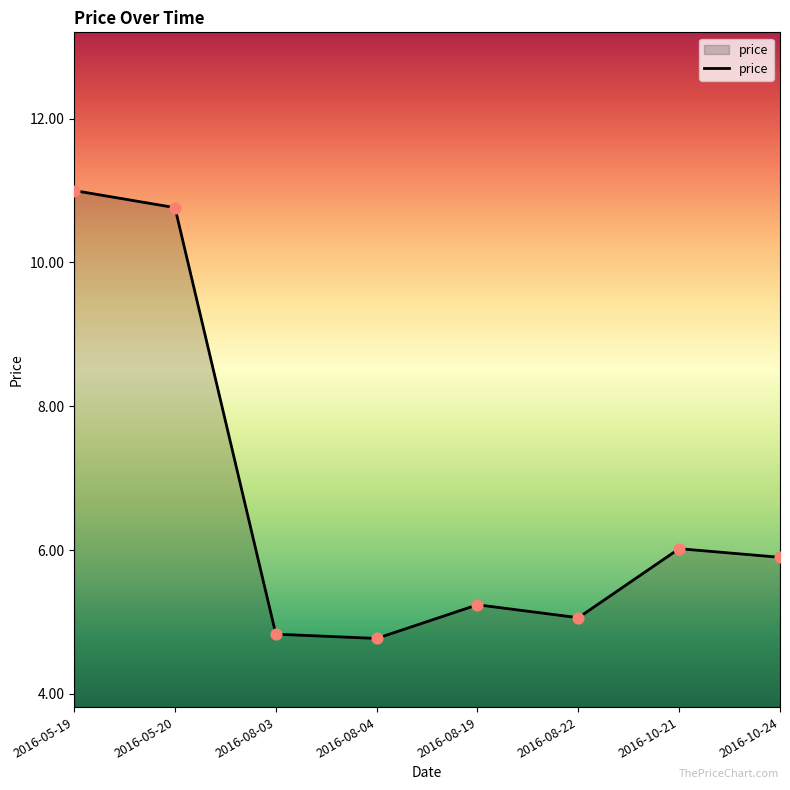

What is the ratio of the value at 2016-08-19 to the value at 2016-05-19?

0.5